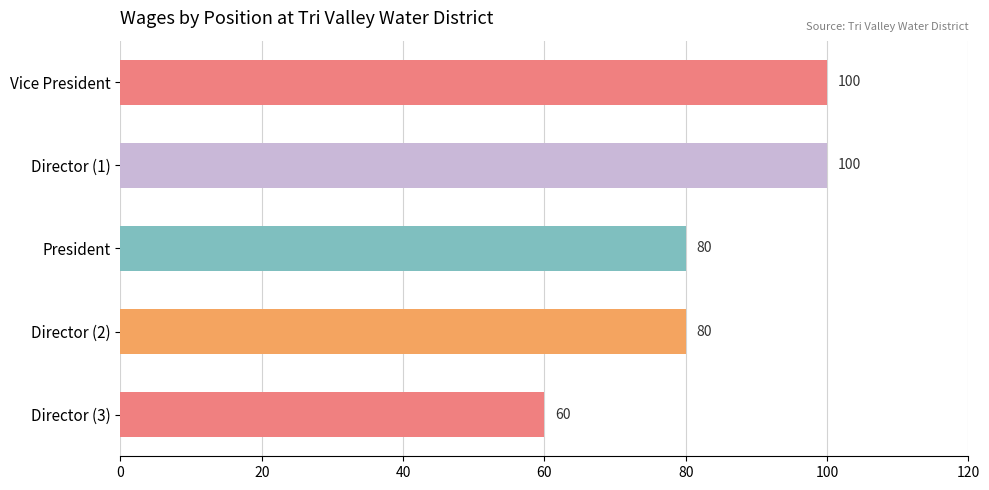

The chart shows a value of 21 at Director (2). True or false?

False